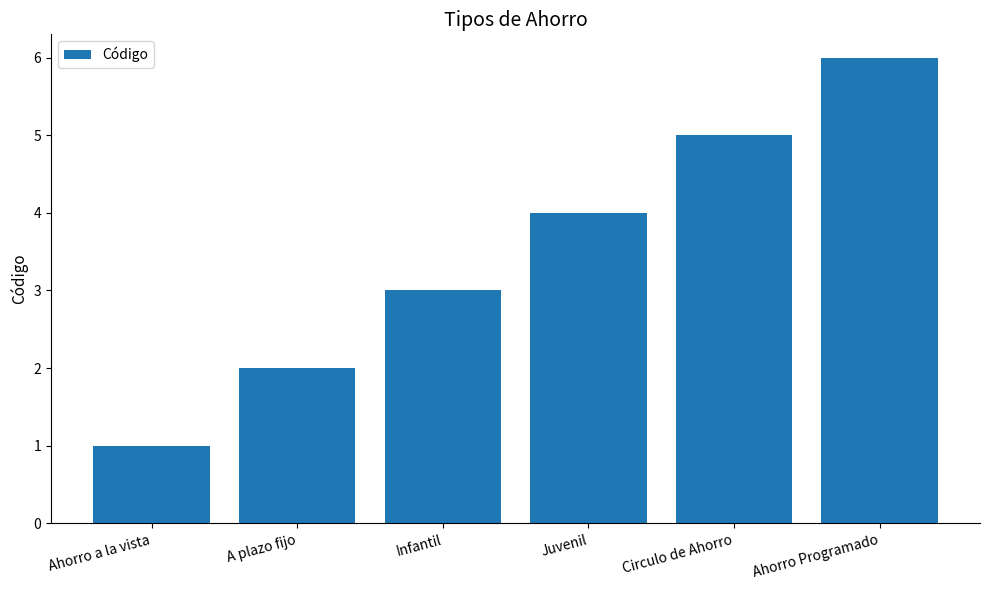

List the labels in order of value, smallest first.

Ahorro a la vista, A plazo fijo, Infantil, Juvenil, Circulo de Ahorro, Ahorro Programado